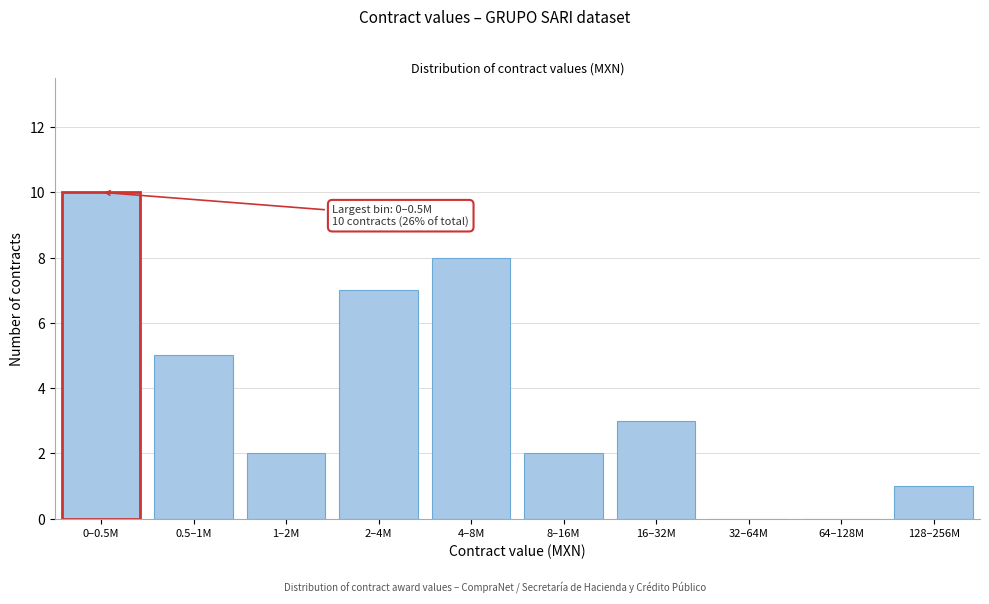

Reading left to right, list all the values displayed in this chart.

0–0.5M=10	0.5–1M=5	1–2M=2	2–4M=7	4–8M=8	8–16M=2	16–32M=3	32–64M=0	64–128M=0	128–256M=1